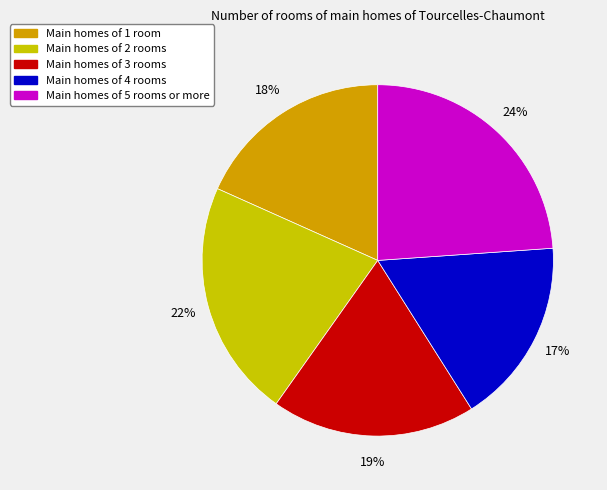

To the nearest percent, what is the average slice percentage?

20%